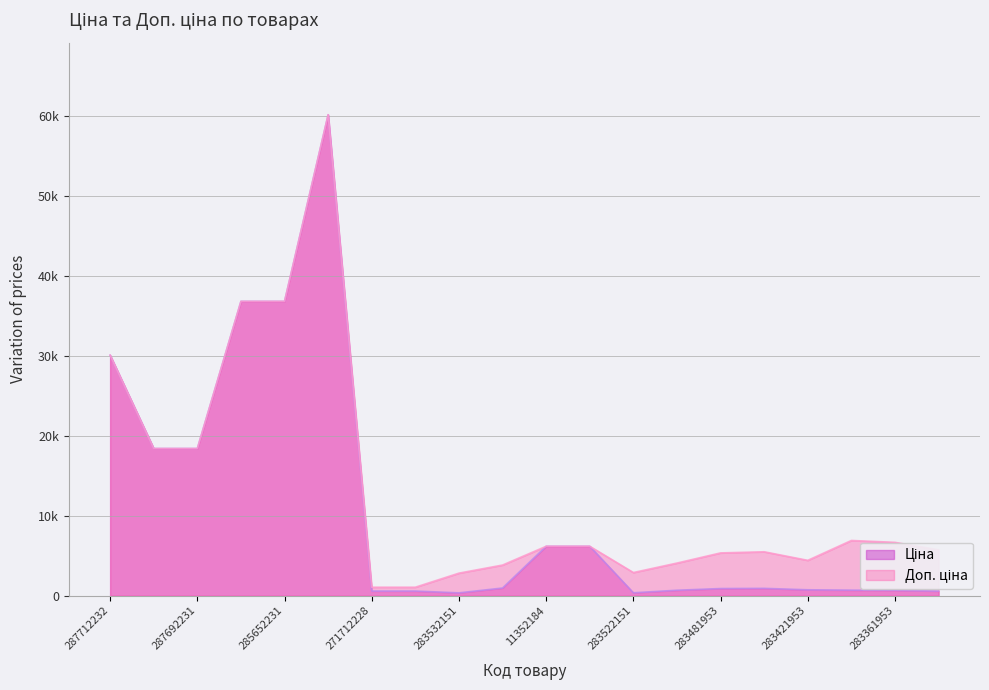

What is the value of the Доп. ціна point at the 10th from the left?

3833.8